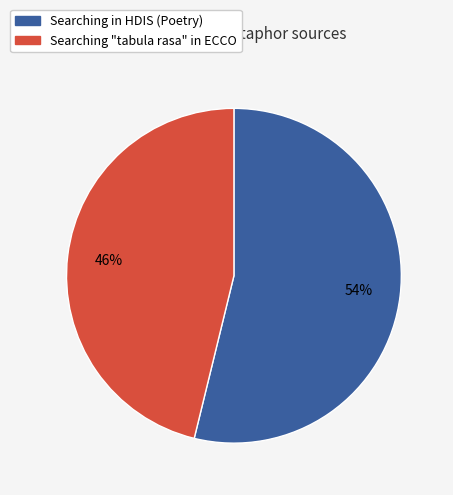

Which has a higher value, Searching in HDIS (Poetry) or Searching "tabula rasa" in ECCO?

Searching in HDIS (Poetry)